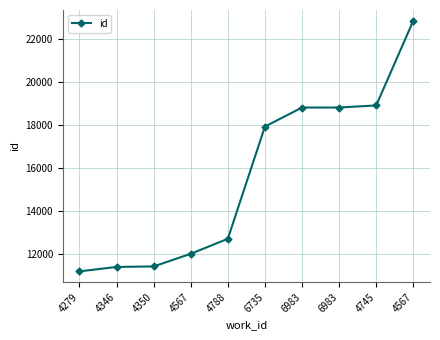

Where does the data first go above 17936?

6983